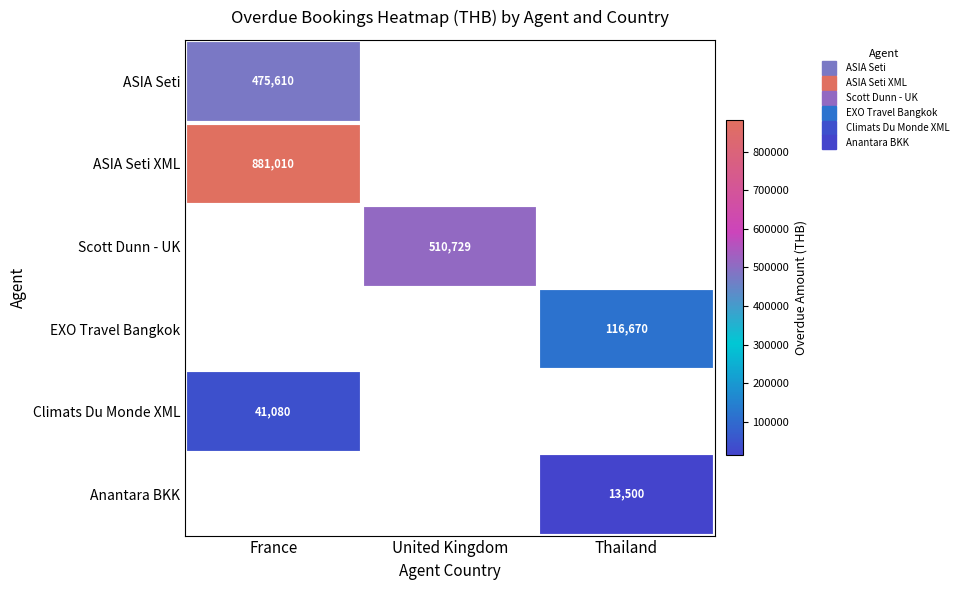

Is it true that Climats Du Monde XML equals 26179.1 at France?

False